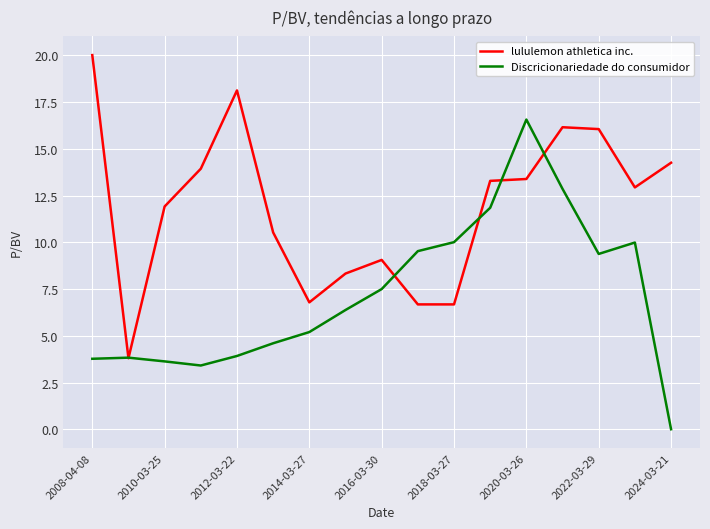

List the series in order of their overall mean, lowest first.

Discricionariedade do consumidor, lululemon athletica inc.